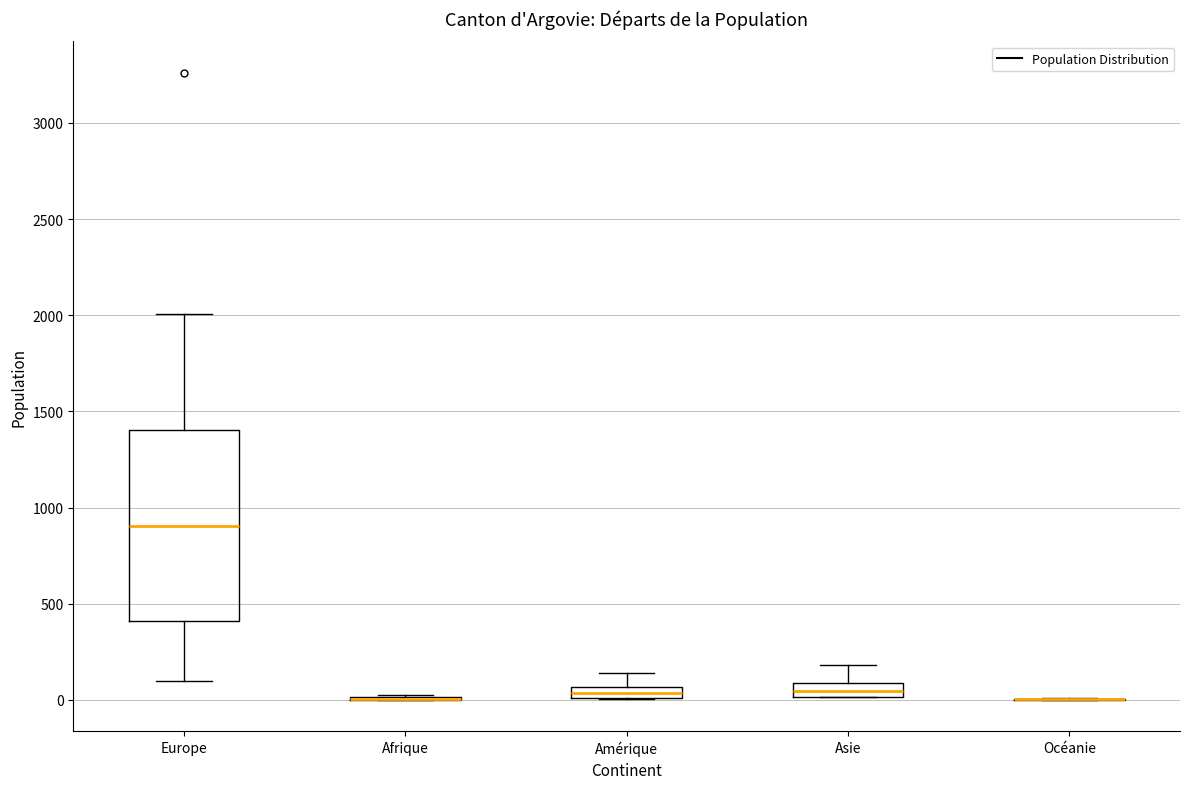

Comparing the boxes themselves (not the whiskers), which one is the tallest?

Europe